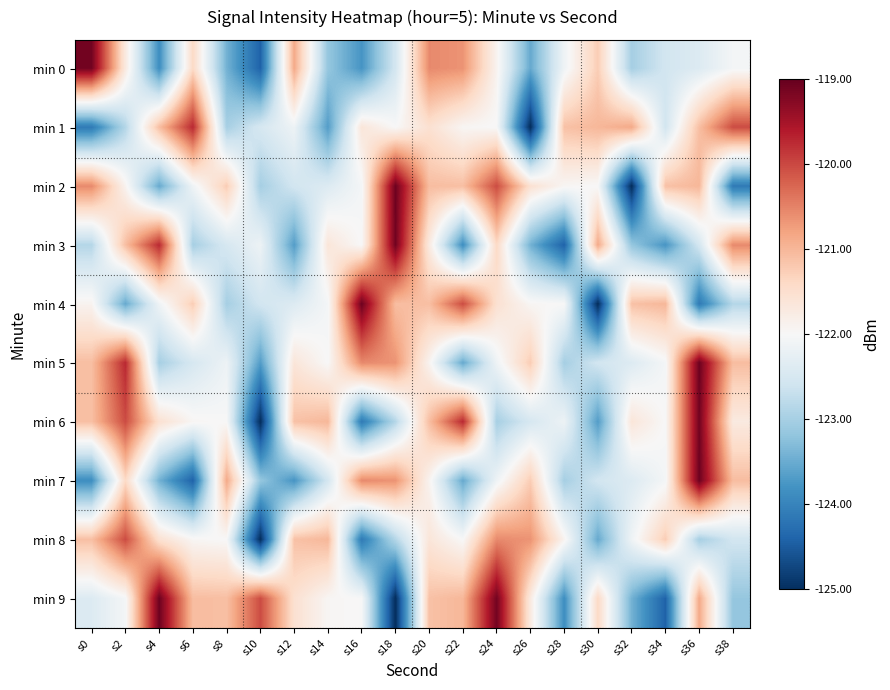

Between s26 and s20, which is larger?

s20